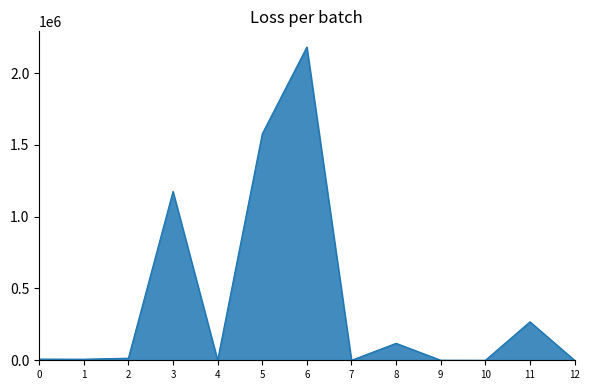

What is the ratio of the value at 5 to the value at 8?

13.3